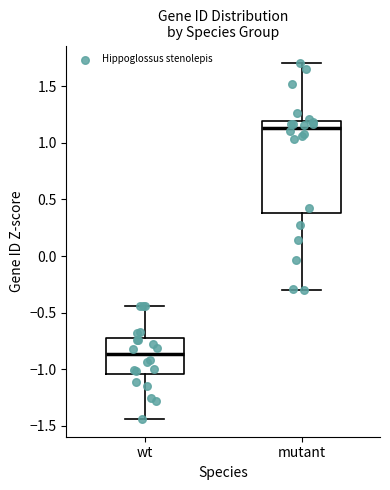

Which box is the tallest, from its lower edge to its upper edge?

mutant